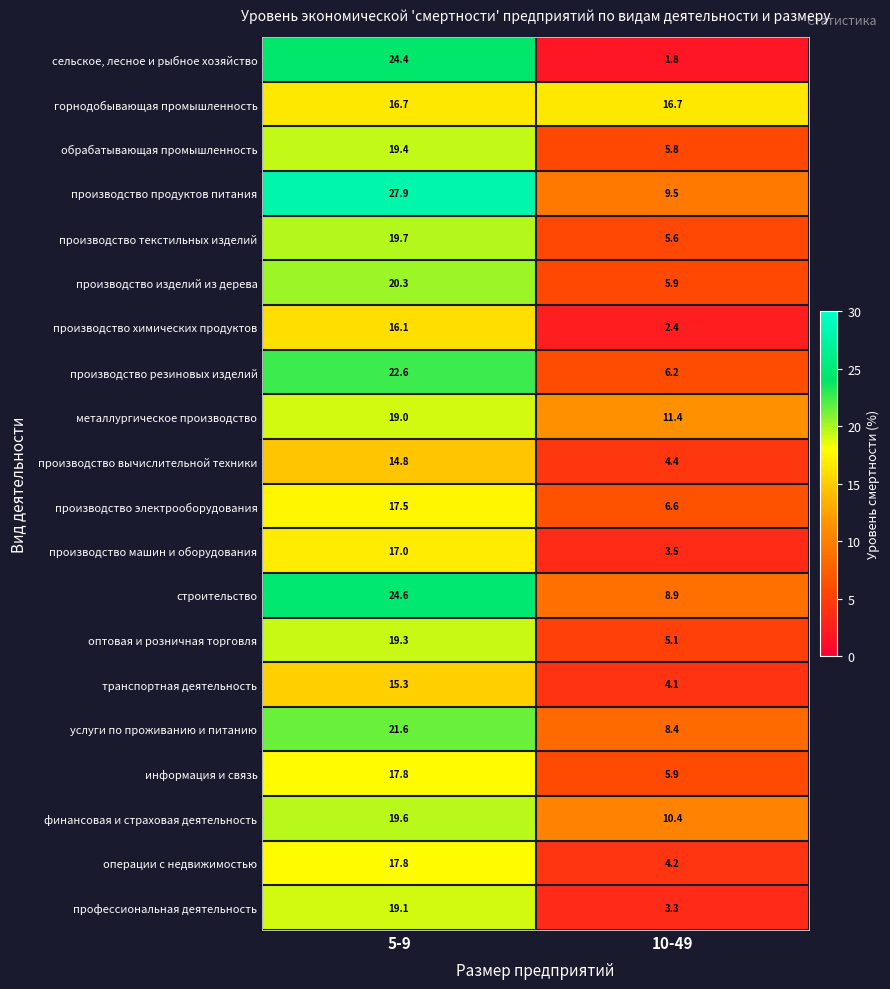

What is the minimum value shown in the chart?

1.8